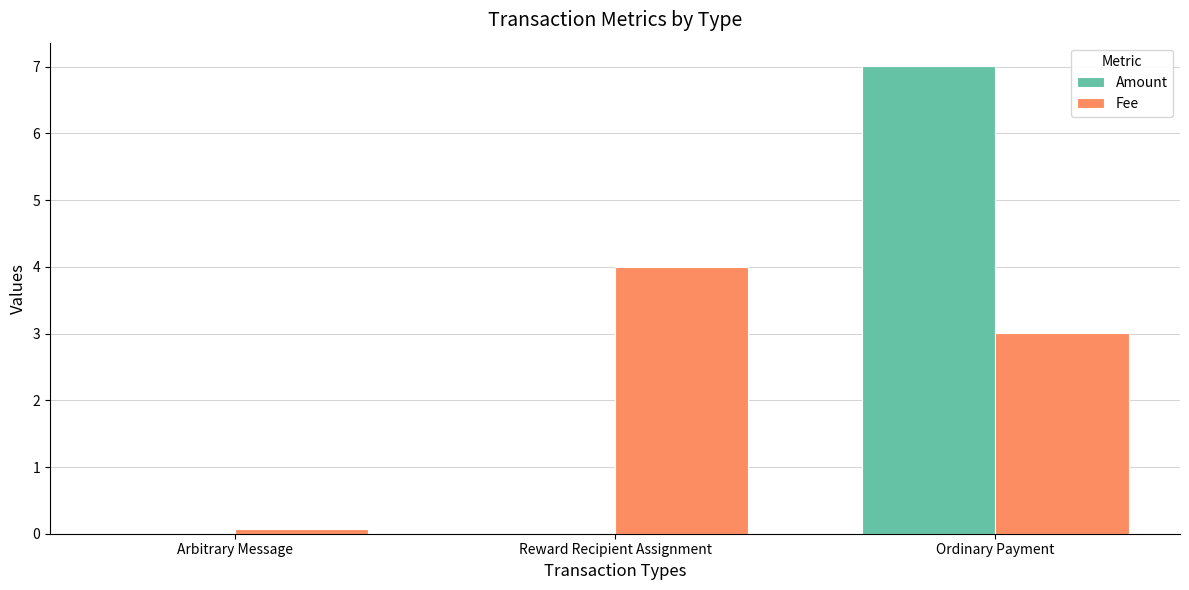

Which series has the largest range (max minus min)?

Amount